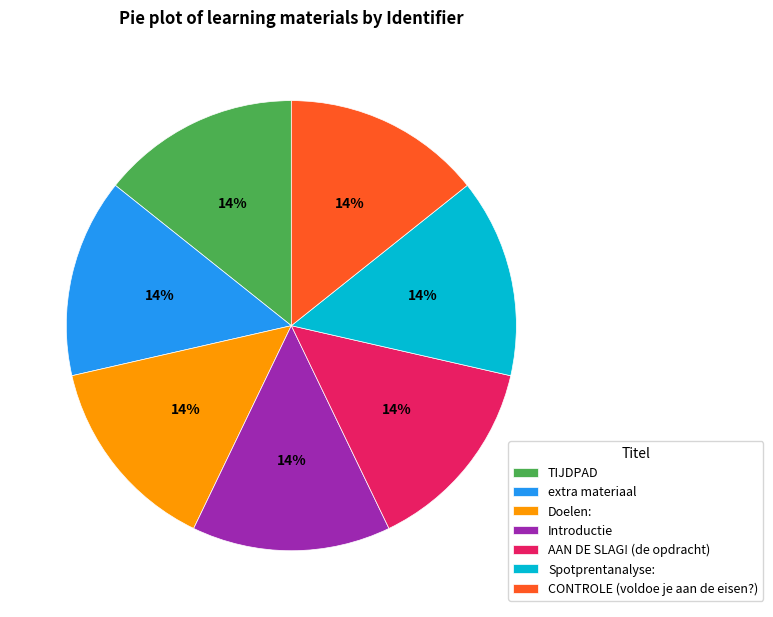

To the nearest percent, what portion does Introductie represent?

14%